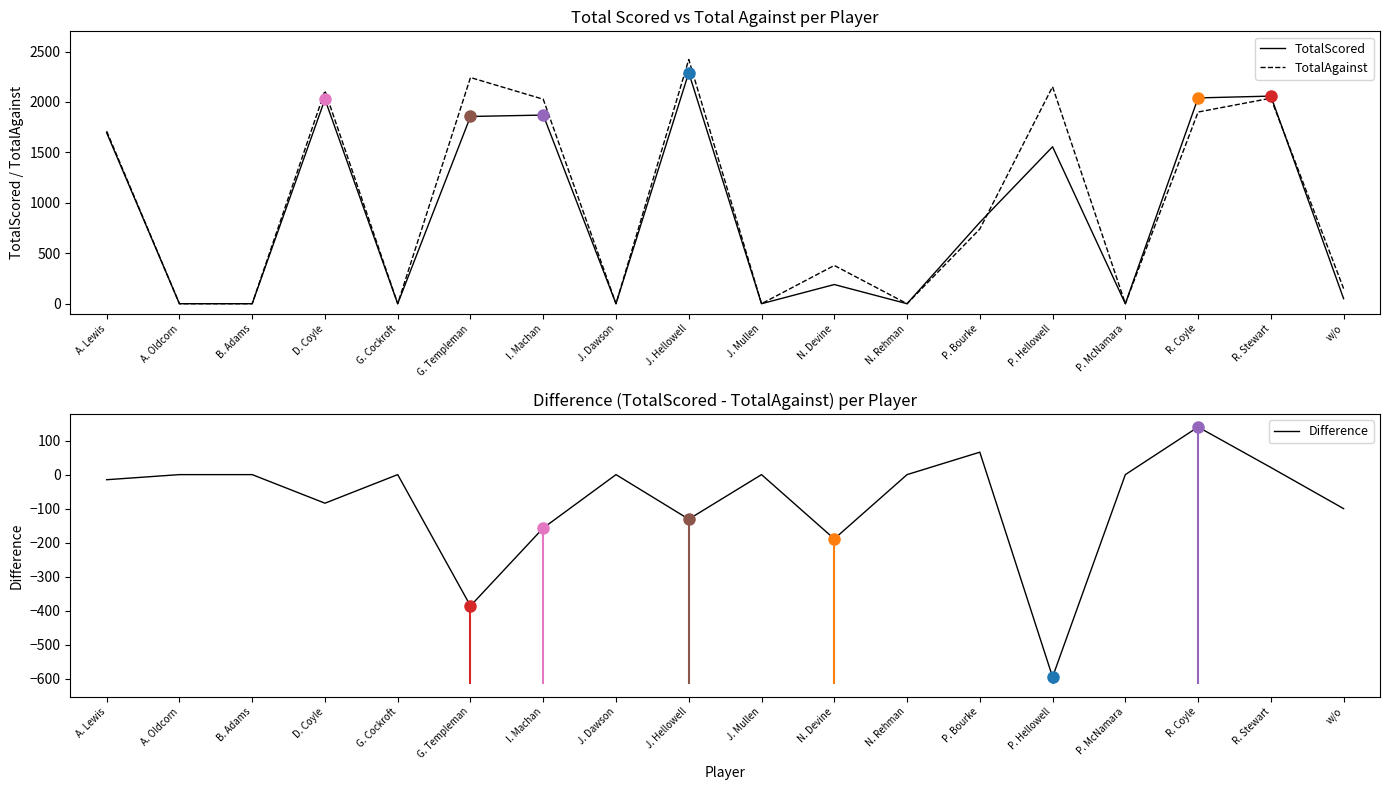

At I. Machan, list the series in order from largest to smallest.

TotalAgainst, TotalScored, Difference